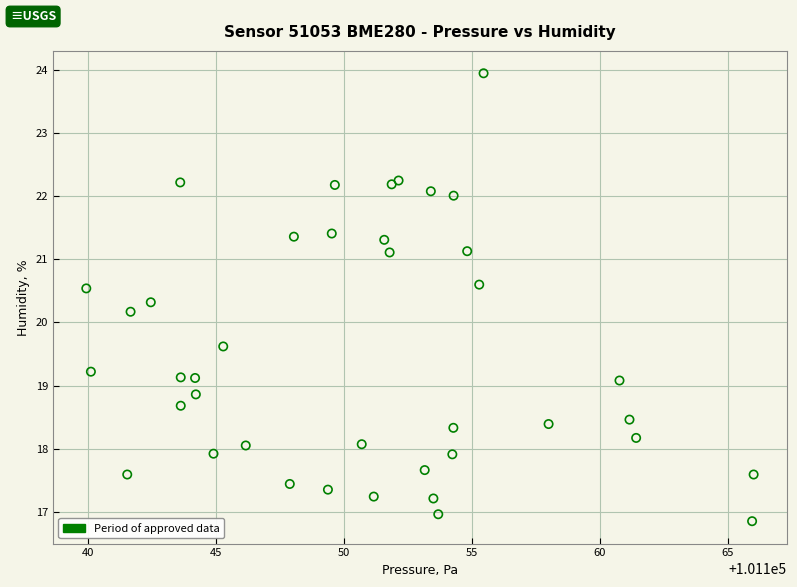

What Y value in the scatter plot is closest to 20?

20.2